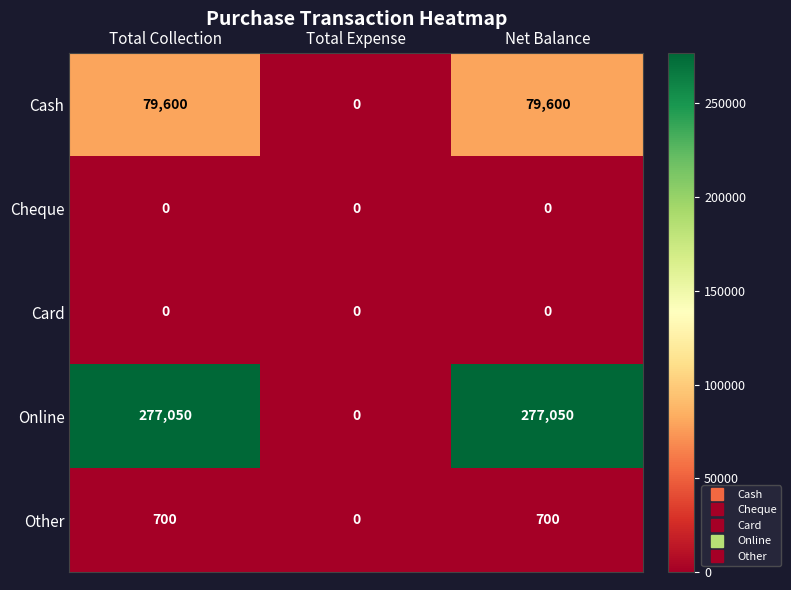

Reading right to left, transcribe all the data shown in this chart.

Cash: Net Balance=79600	Total Expense=0	Total Collection=79600
Cheque: Net Balance=0	Total Expense=0	Total Collection=0
Card: Net Balance=0	Total Expense=0	Total Collection=0
Online: Net Balance=277050	Total Expense=0	Total Collection=277050
Other: Net Balance=700	Total Expense=0	Total Collection=700